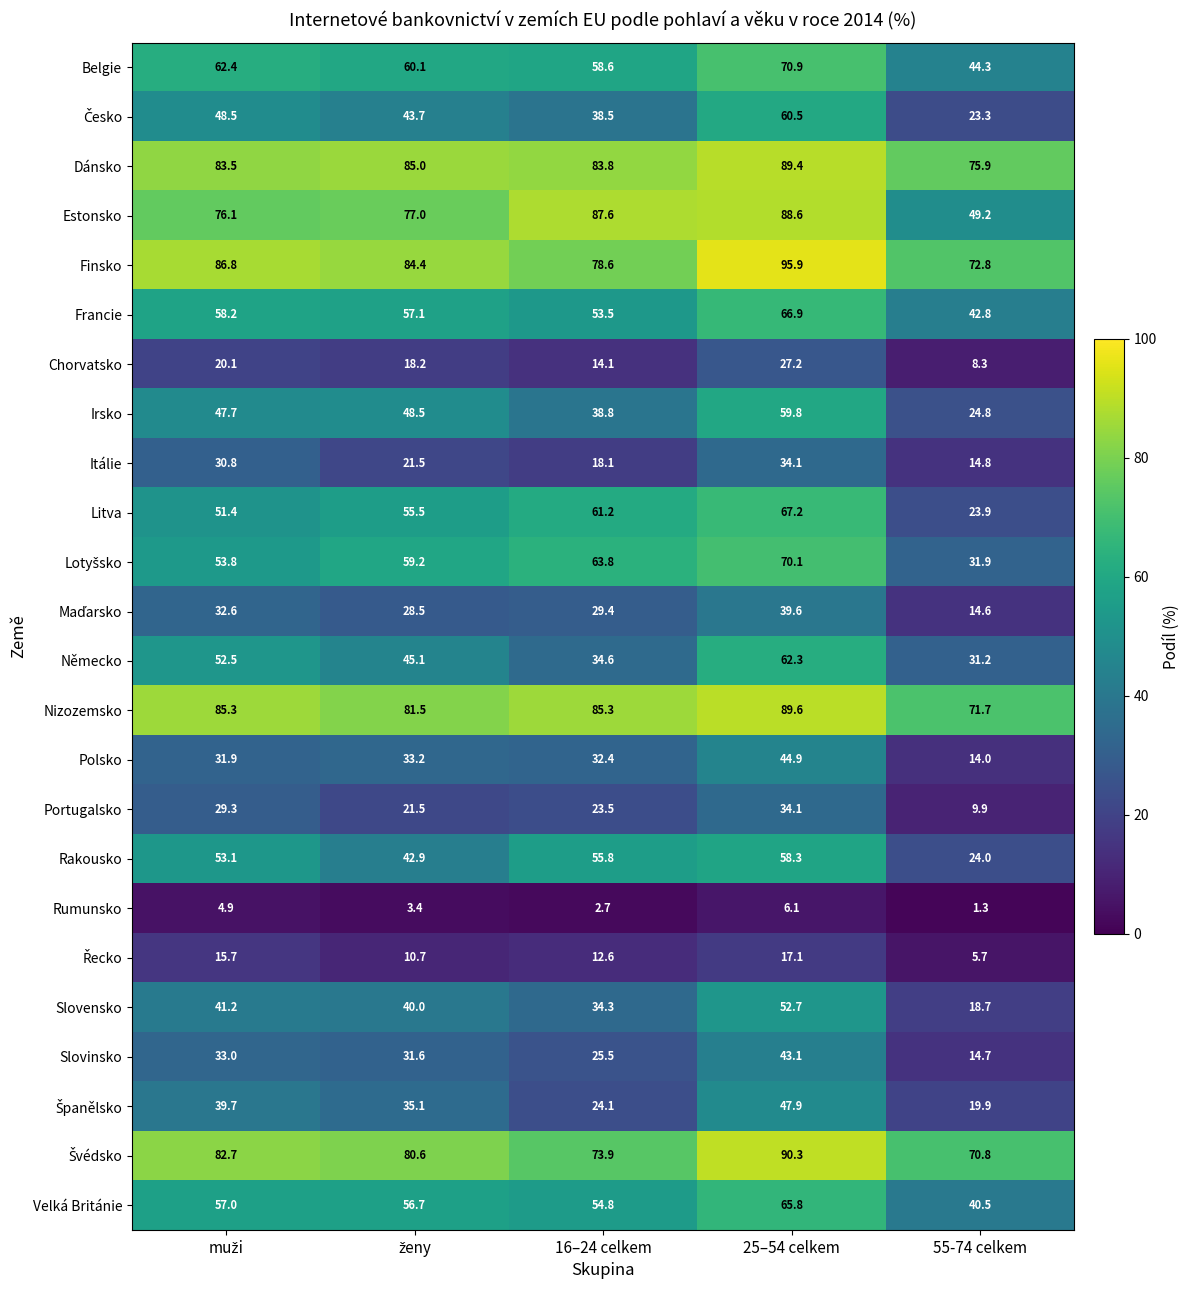

True or false: Rumunsko has a value of 2.7 at 16–24 celkem.

True